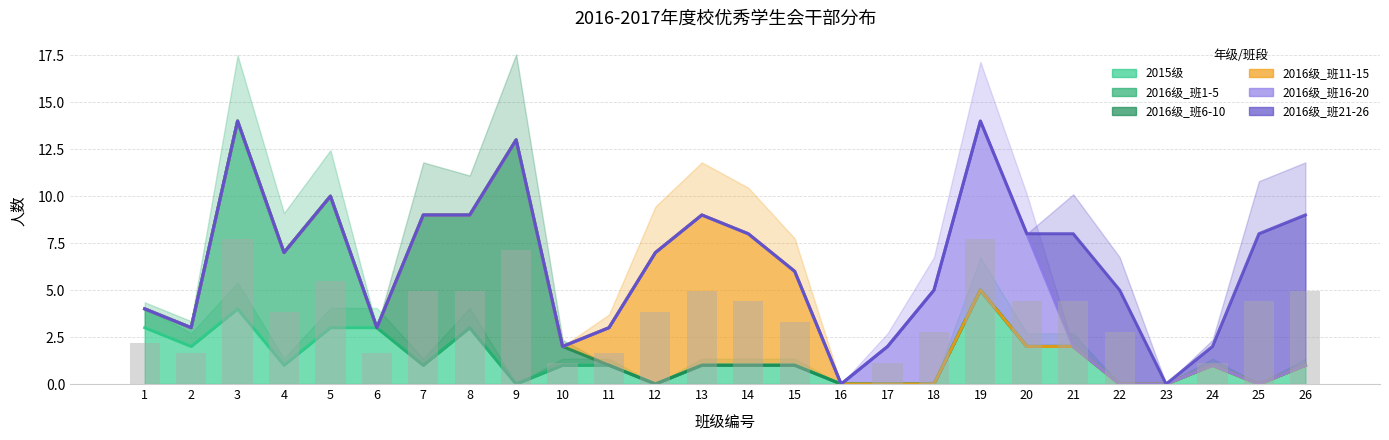

True or false: 2016级_班1-5 has a value of 2 at 2.

False